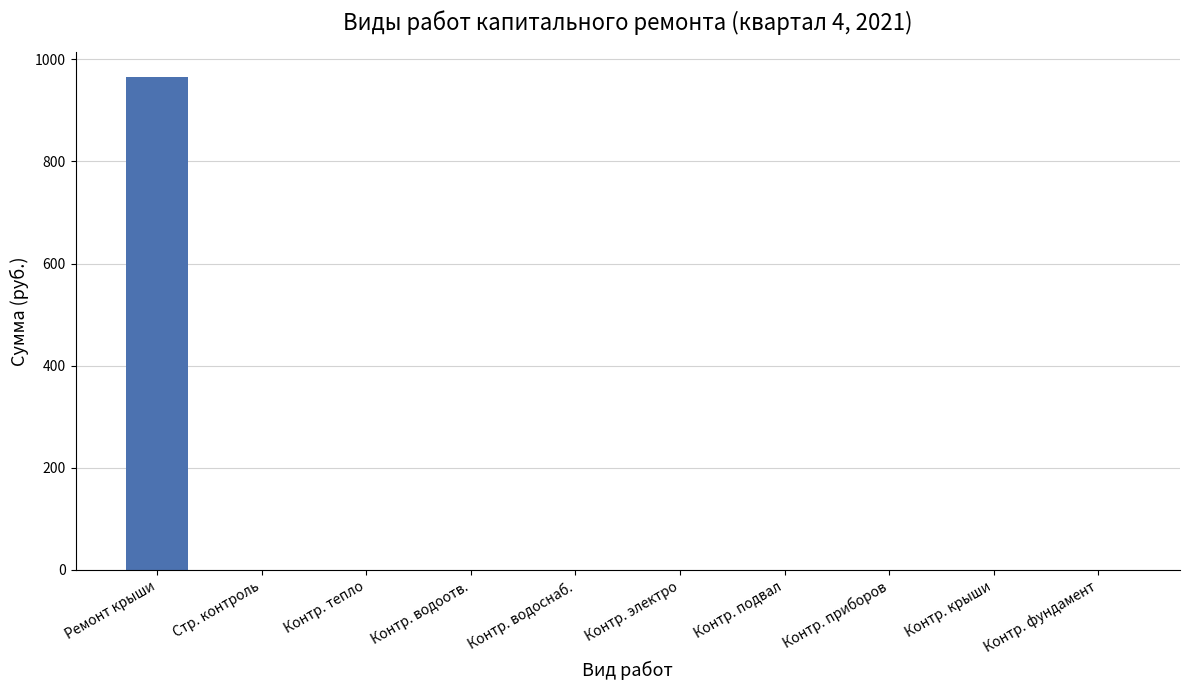

What is the sum of all values?

965.7